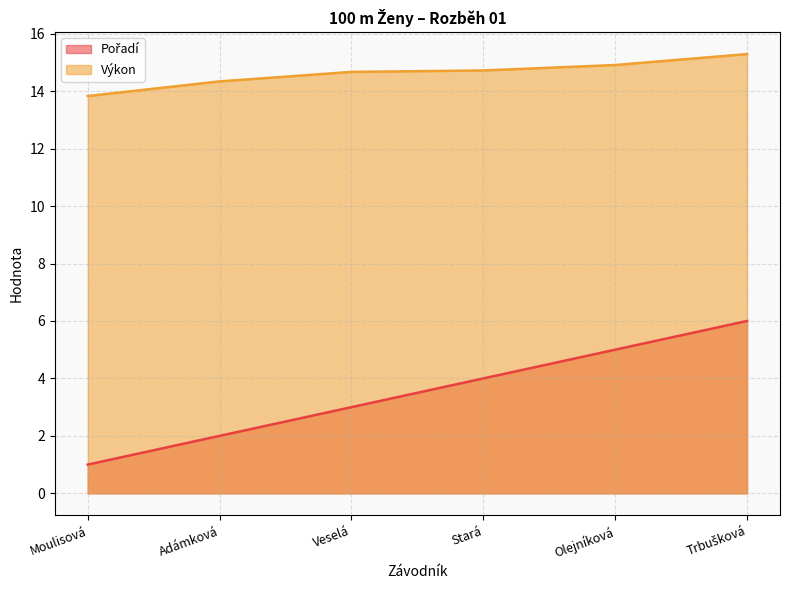

What is the difference between the second highest and minimum values in the Pořadí series?

4.0